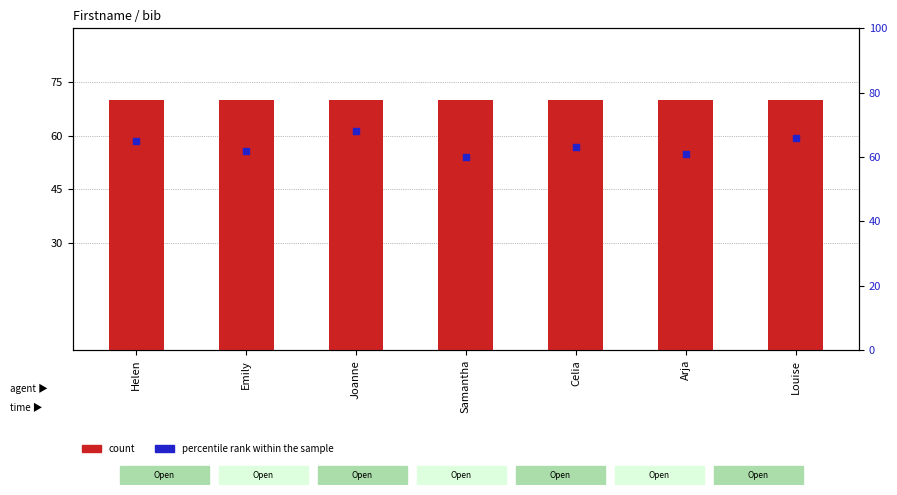

Which series contains the highest Y value?

count